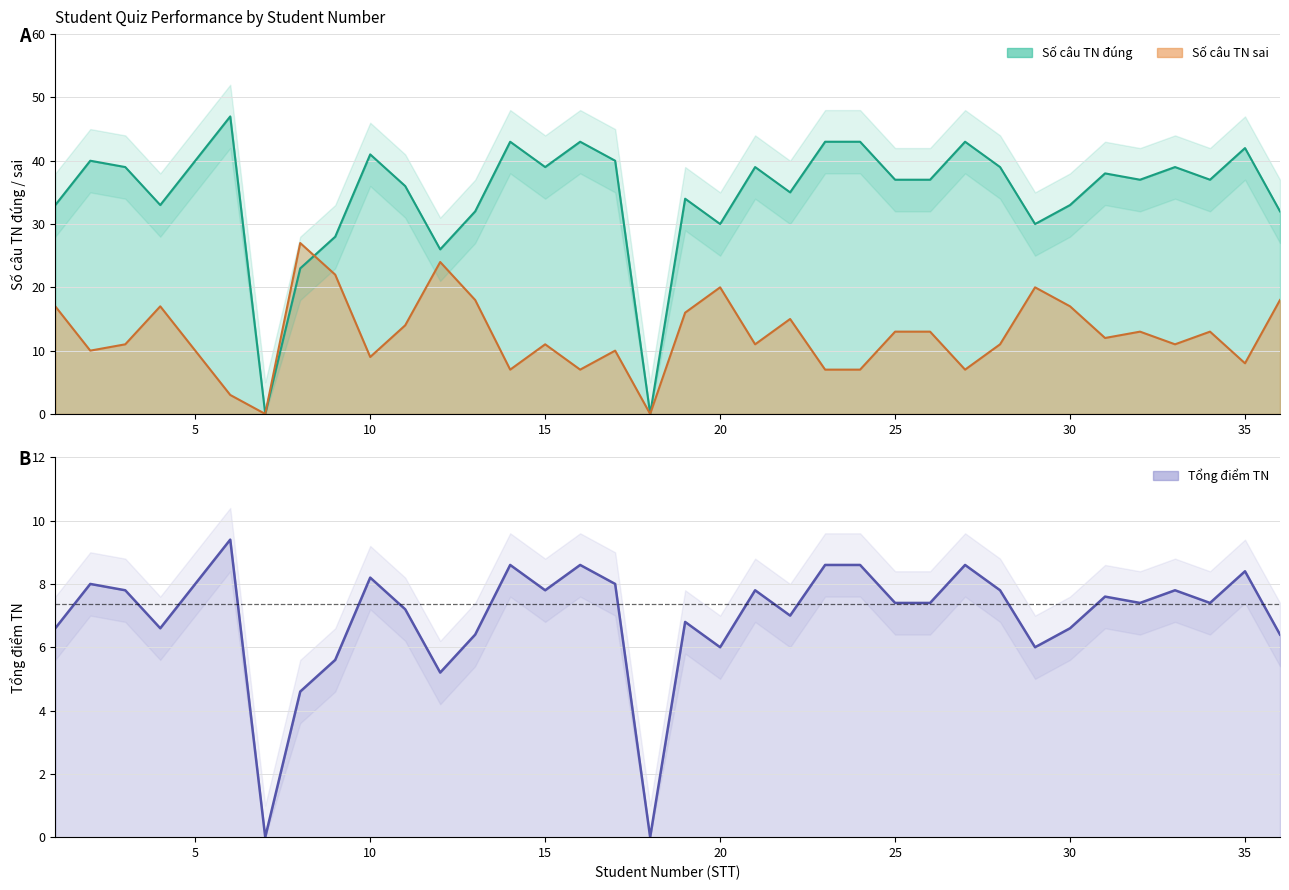

What is the value of the Tổng điểm TN point at the 34th from the left?

7.4